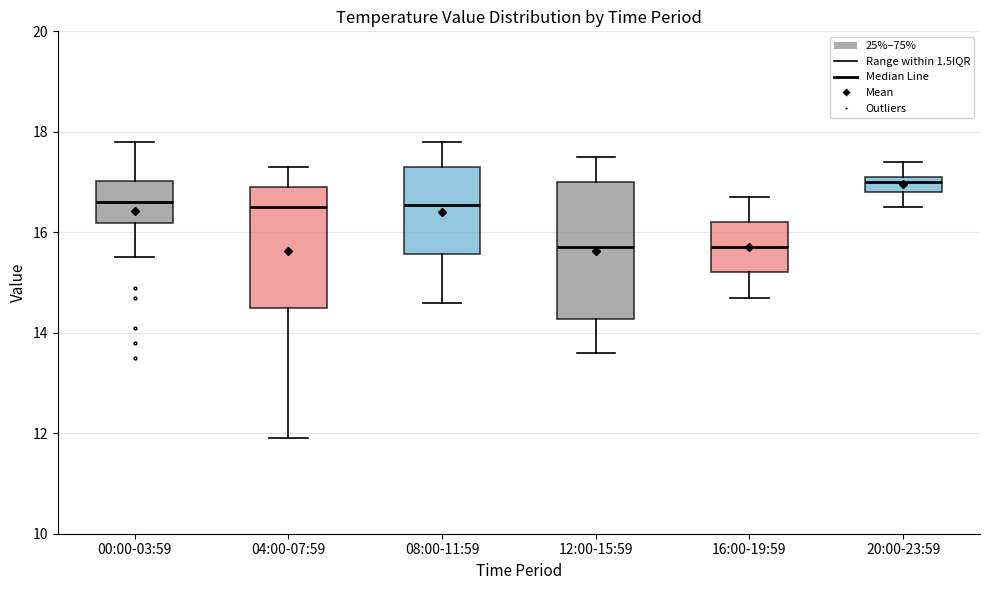

Which box is the tallest, from its lower edge to its upper edge?

12:00-15:59